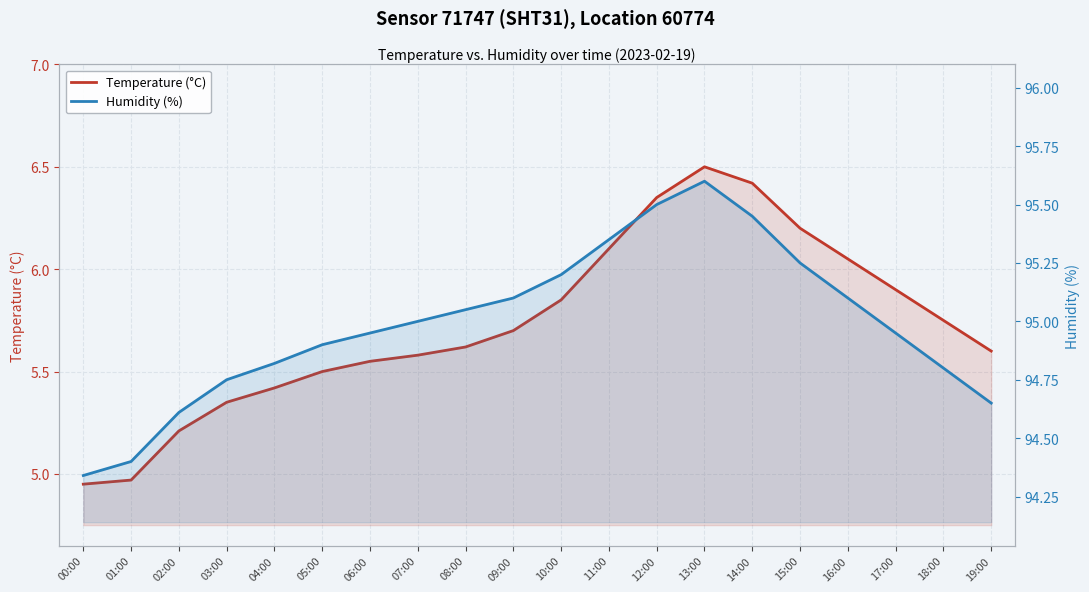

Which has a higher value, 14:00 or 04:00?

14:00